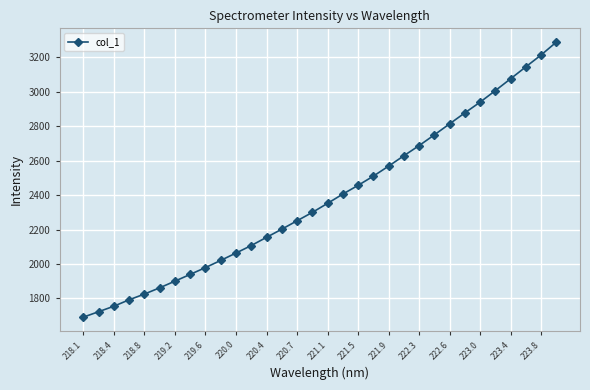

True or false: the data has more than 1 interior local peaks.

False